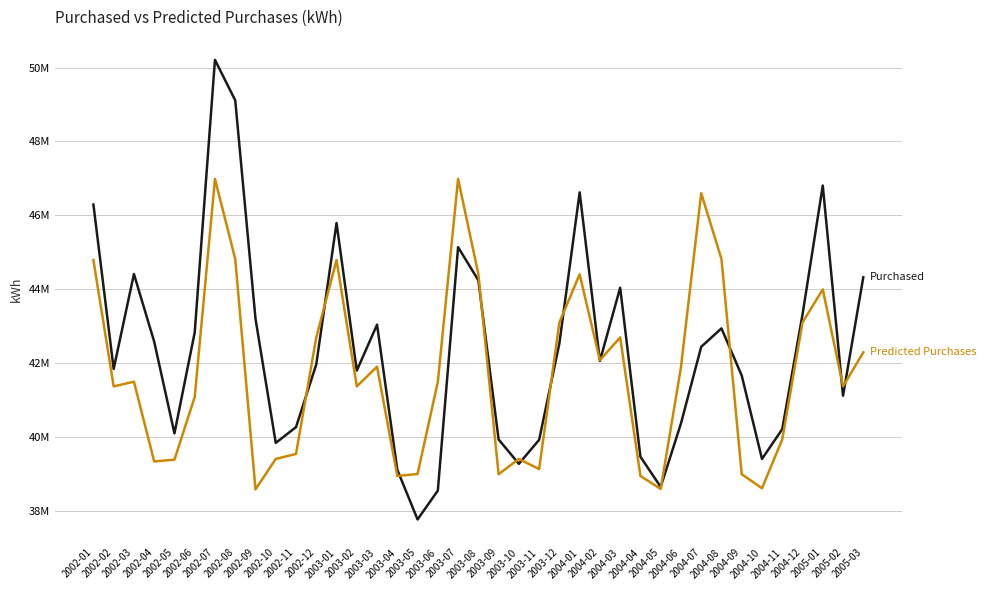

Does the chart display data point markers on the line(s)?

No